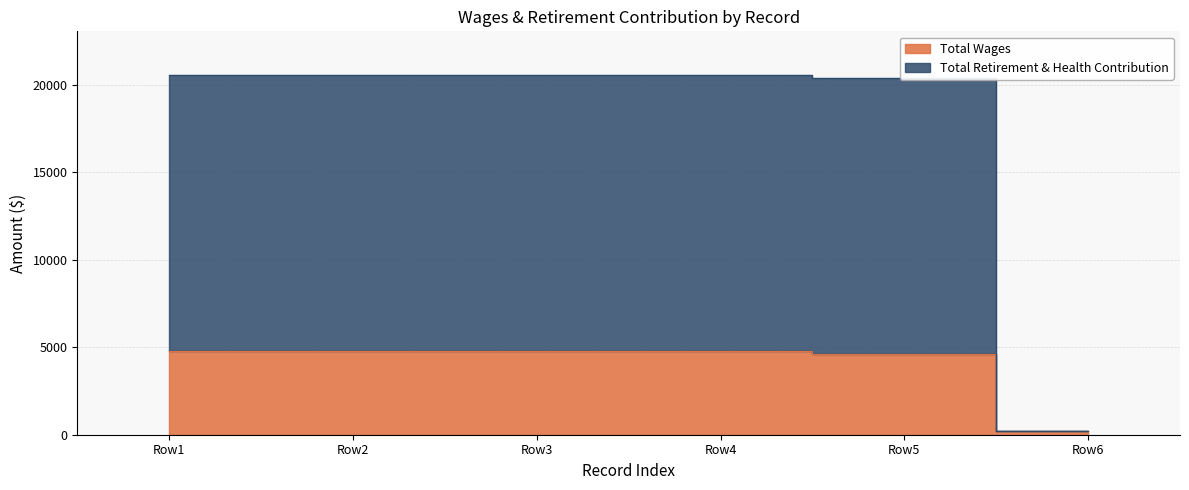

Rank the series at Row5 from lowest to highest value.

total_wages, total_retirement